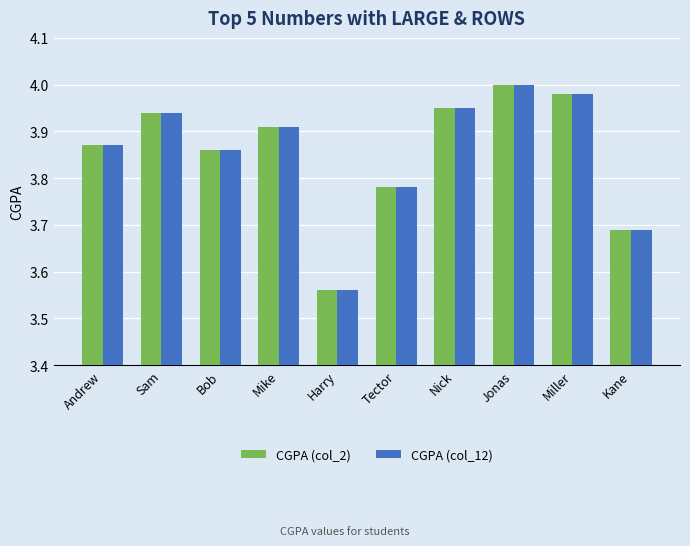

Which label corresponds to the smallest value in the chart?

Harry